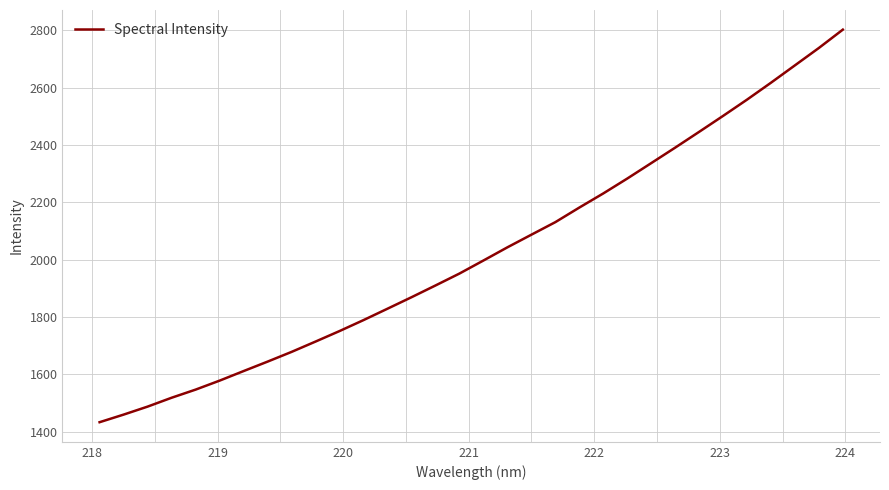

How many lines are shown in the chart?

1